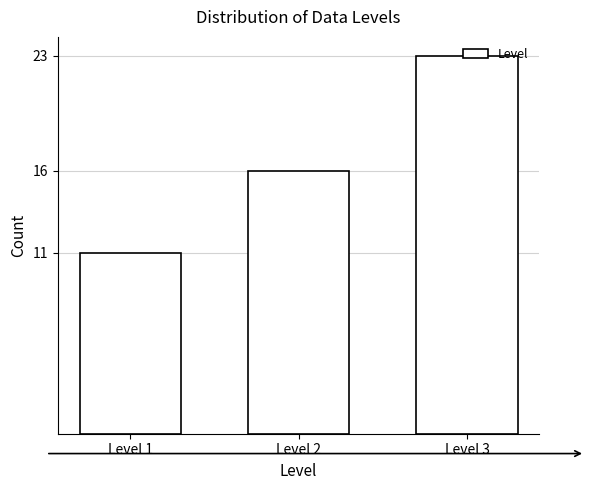

What is the value of the 3rd bar from the left?

23